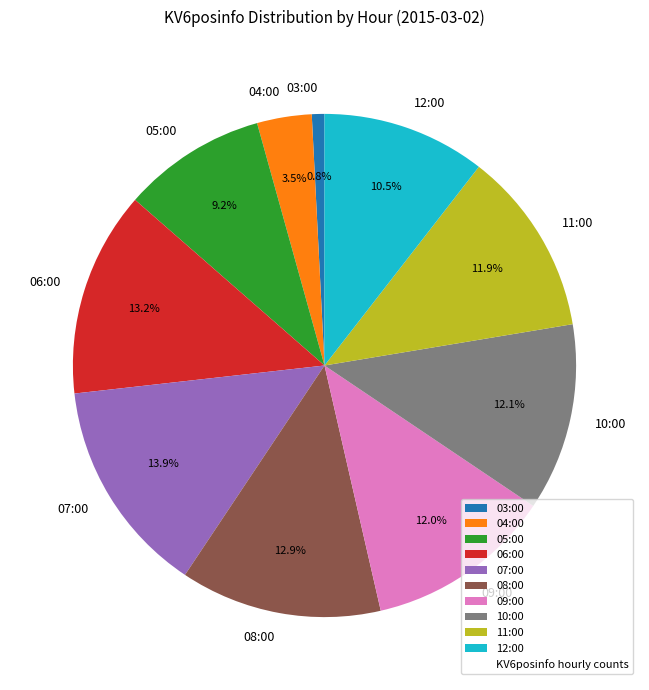

How many slices are in this pie chart?

10